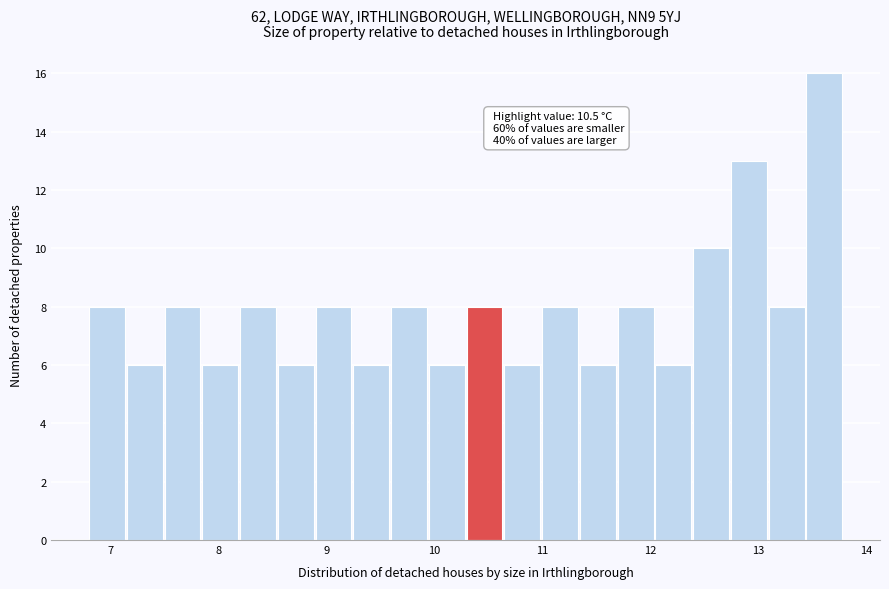

Around what value on the x-axis is the tallest bar? Give the approximate position of its centre, as read against the axis.

13.6